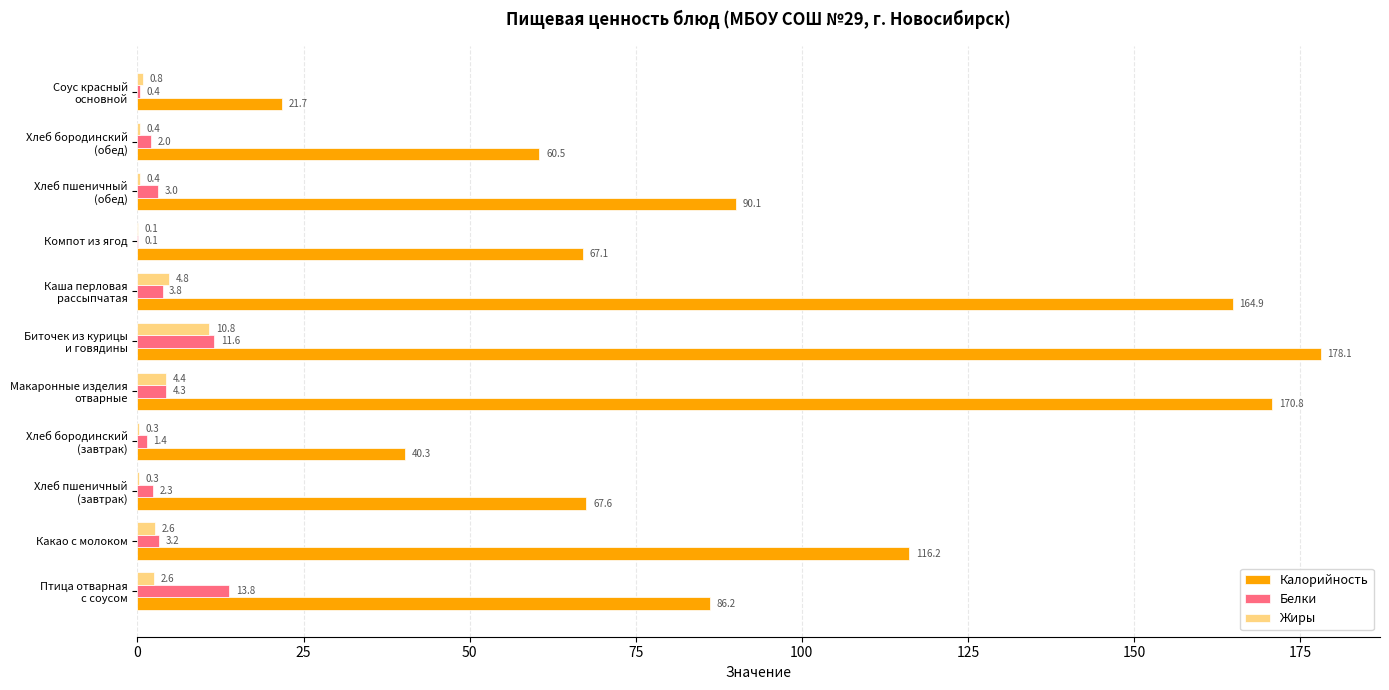

What is the sum of all Калорийность values?

1063.5